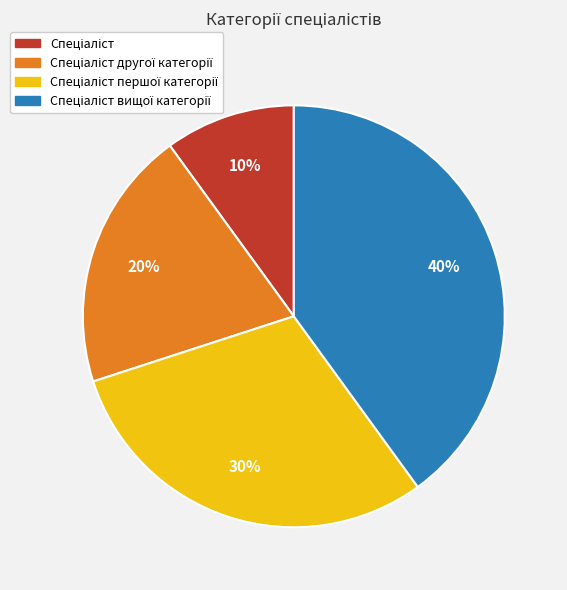

Is there a majority slice in this chart?

No